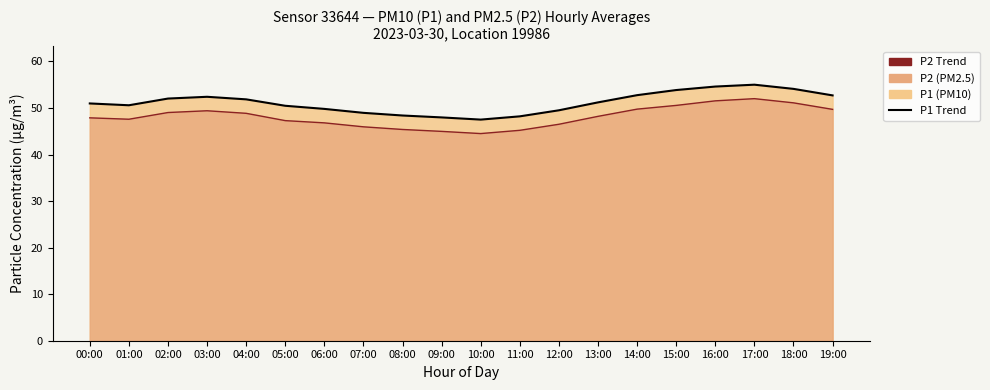

What is the difference between the highest and lowest values at 12:00?

3.0